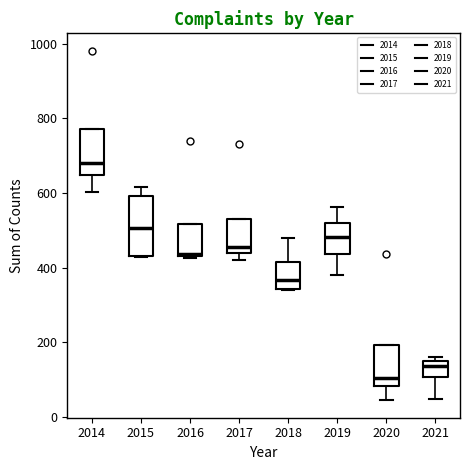

Reading left to right, transcribe this box plot: for each box, give where its median line is, the range the box spans, and where its two whiskers end, as read against the y-axis. The values are not printed on the chart, so give them approximately, as read against the axis.

2014: median 680, box 640 to 780, whiskers 600 to 780
2015: median 500, box 440 to 600, whiskers 420 to 620
2016: median 440, box 440 to 520, whiskers 420 to 520
2017: median 460, box 440 to 520, whiskers 420 to 520
2018: median 360, box 340 to 420, whiskers 340 to 480
2019: median 480, box 440 to 520, whiskers 380 to 560
2020: median 100, box 80 to 200, whiskers 40 to 200
2021: median 140, box 100 to 160, whiskers 40 to 160 (just above the box's upper edge)